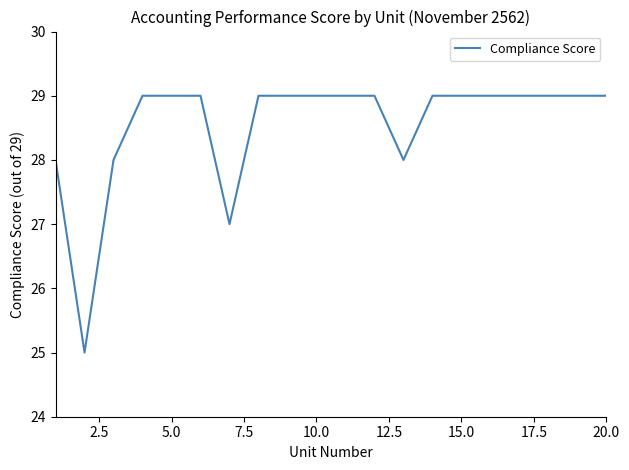

What is the sum of all values?

571